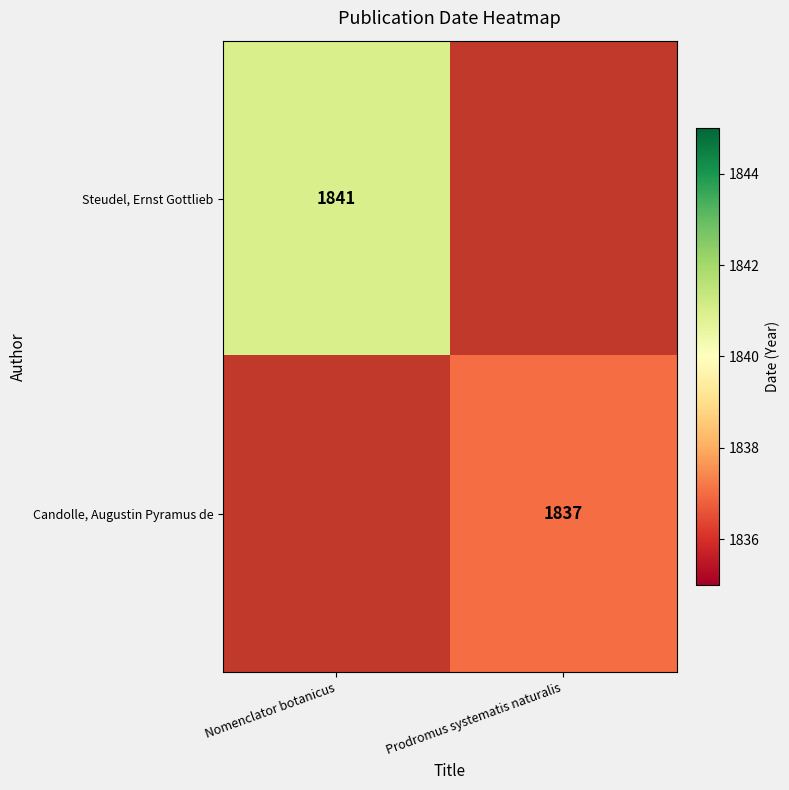

At how many categories does at least one series exceed 1530?

2